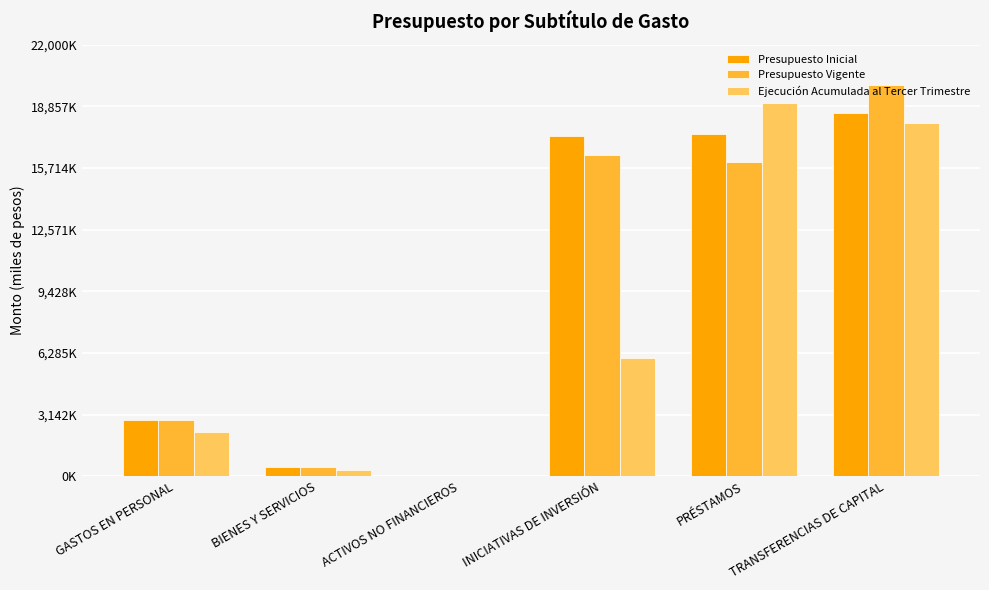

Are the bars grouped side by side (vs. stacked)?

Yes